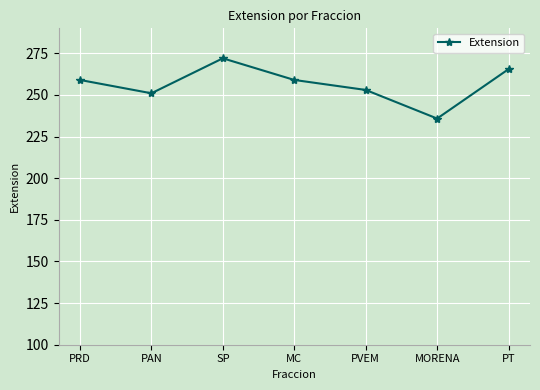

True or false: the data shows 157.6 at PRD.

False